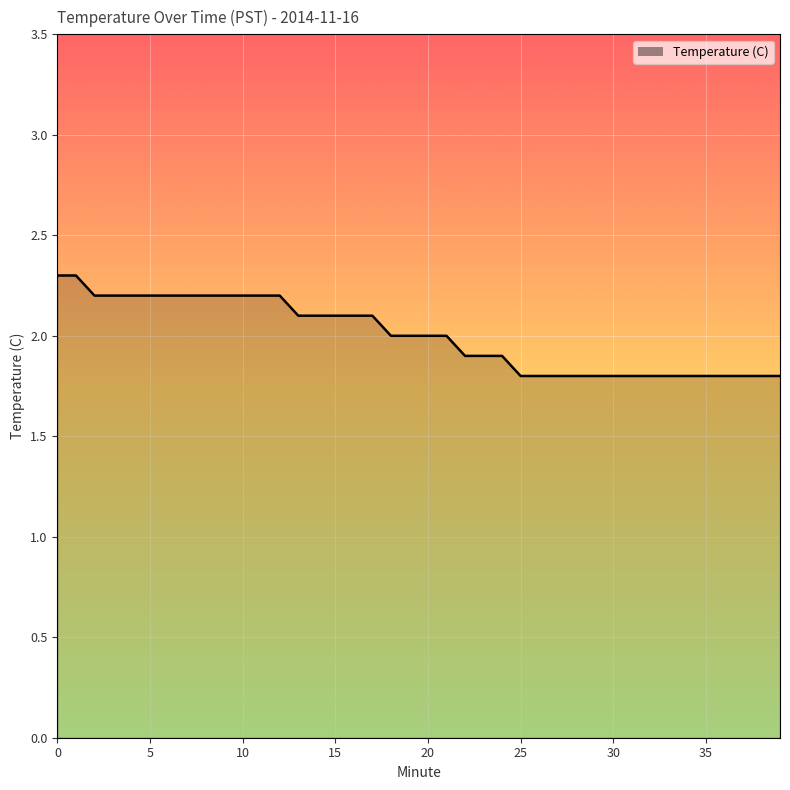

What is the minimum value shown in the chart?

1.8